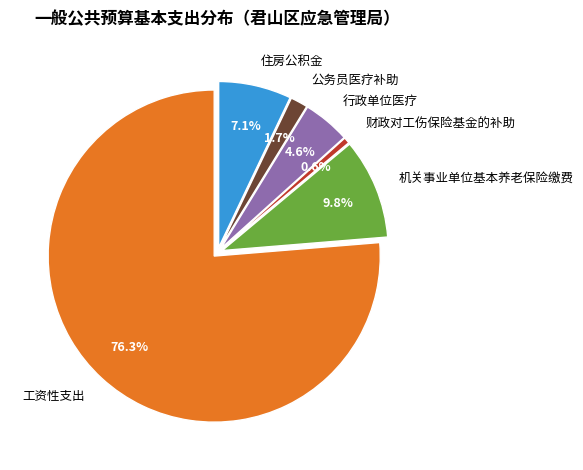

What percentage is the 行政单位医疗 slice, to the nearest percent?

5%